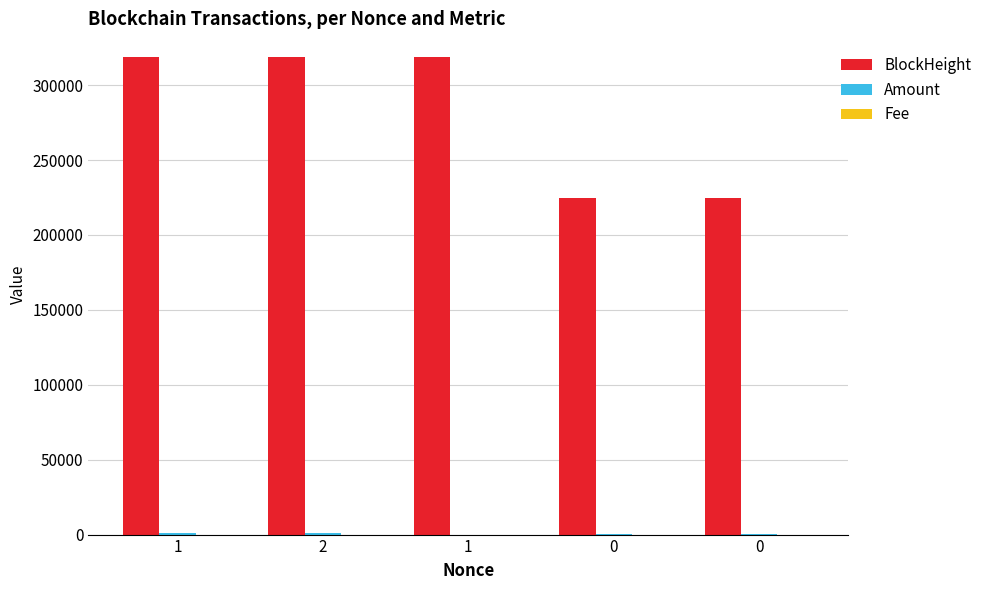

Which series changed the most between 2 and 1?

Amount